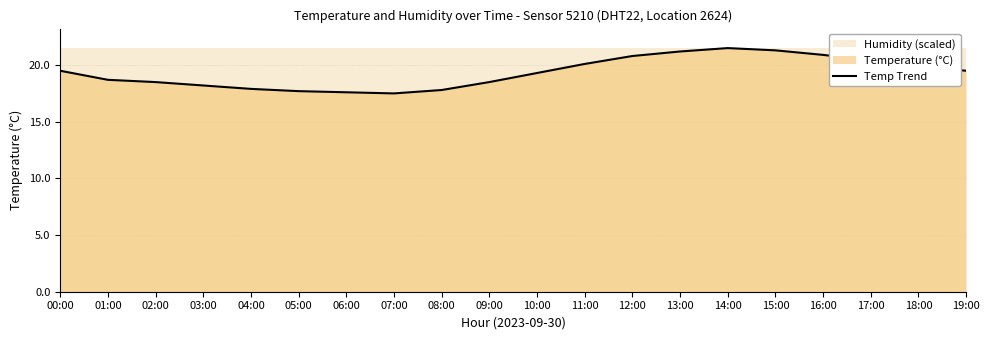

What position from the left is 18:00?

19